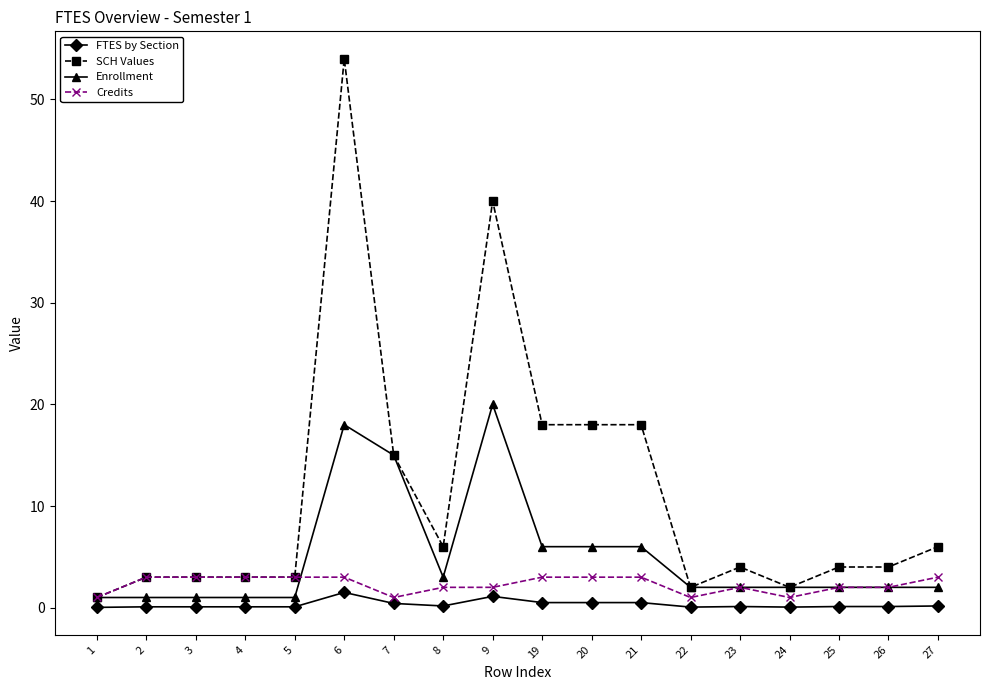

What are all the series names shown in the legend?

FTES by Section, SCH Values, Enrollment, Credits